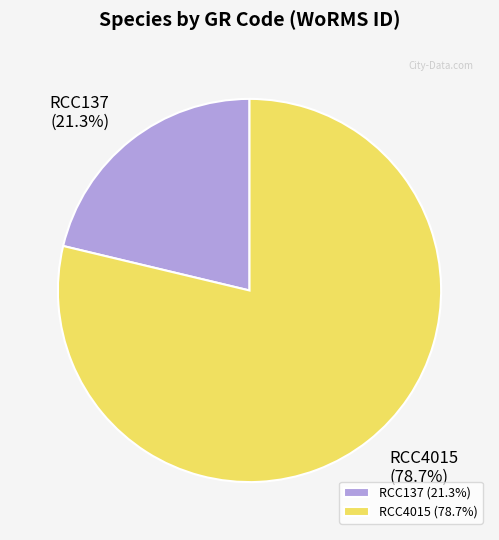

What is the smallest slice in the pie chart?

RCC137